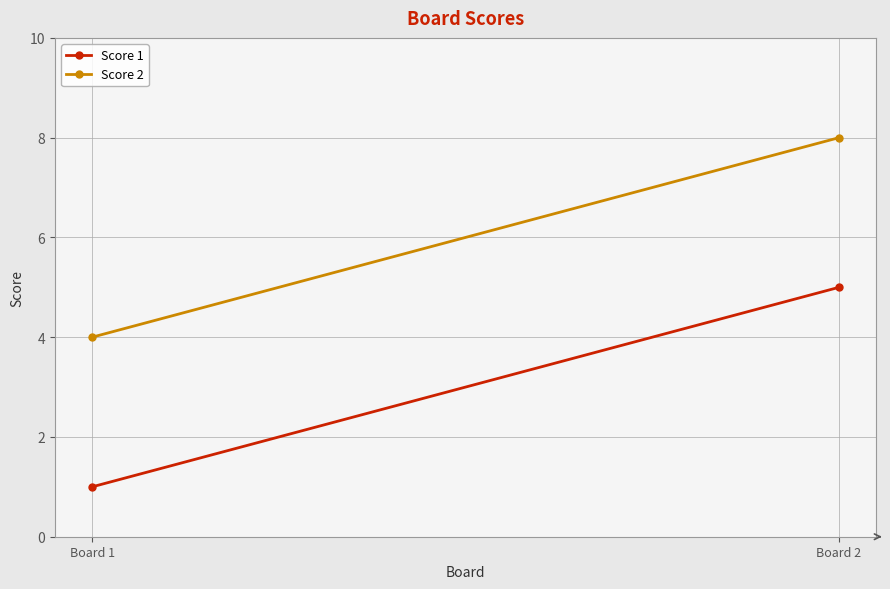

Reading right to left, list all the values displayed in this chart.

Score 1: 5	1
Score 2: 8	4